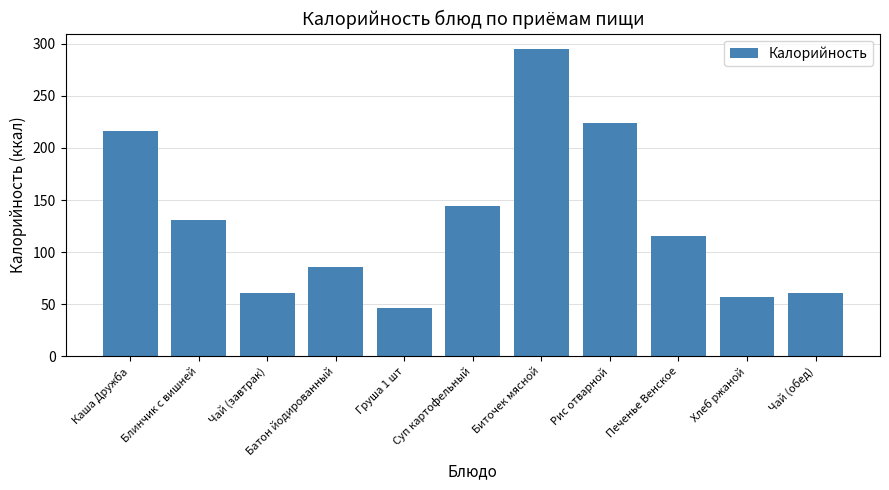

Count the number of data series in this chart.

1